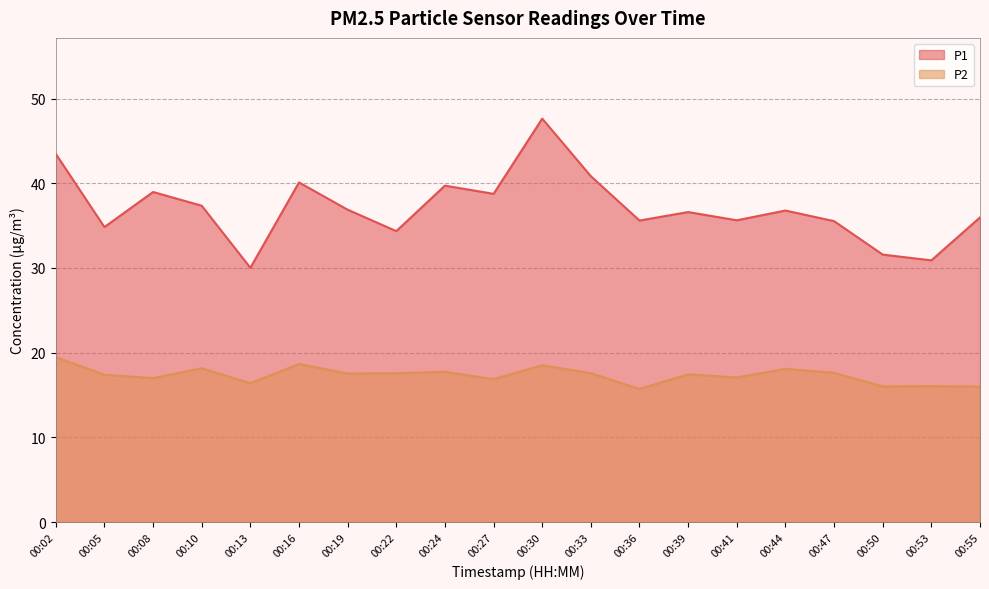

Between 00:30 and 00:44, which series saw the biggest shift?

P1